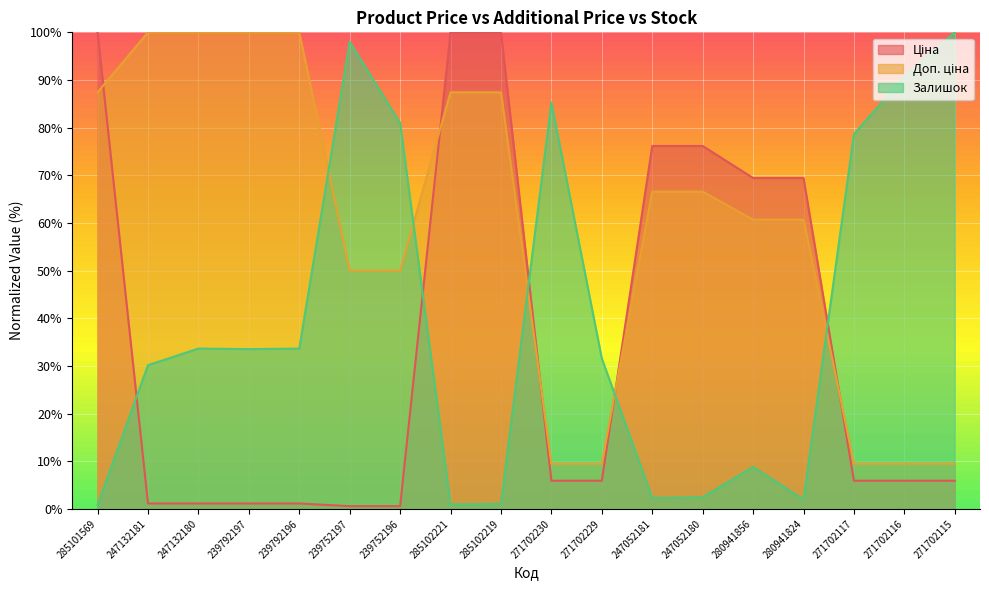

The value of Доп. ціна at 239792197 is 100.0. True or false?

True